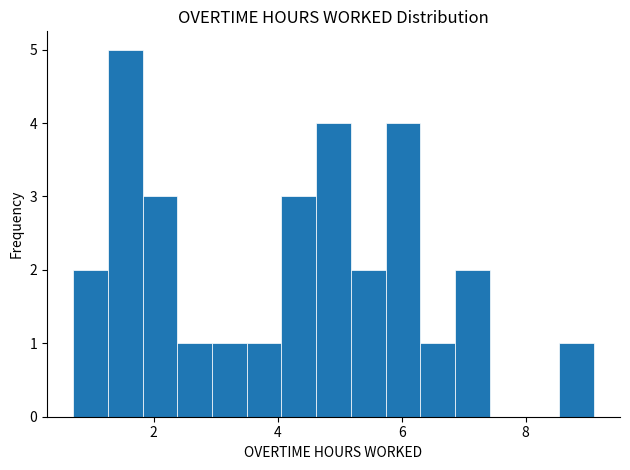

Around what value on the x-axis is the tallest bar? Give the approximate position of its centre, as read against the axis.

1.6